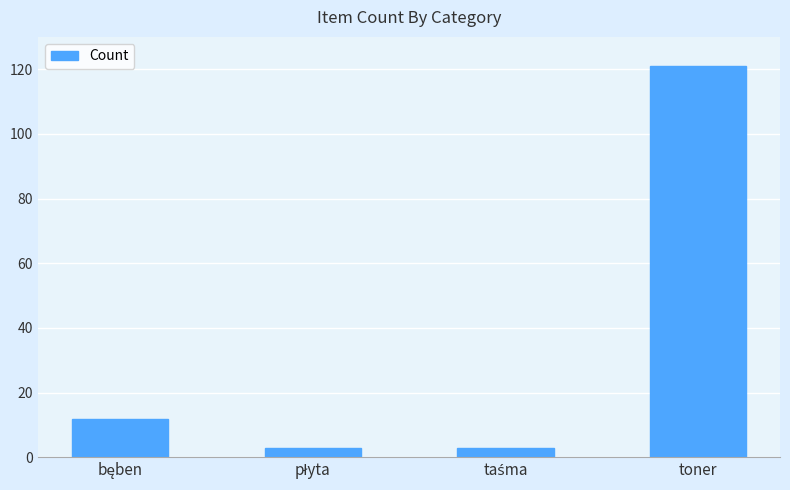

What is the sum of all values?

139